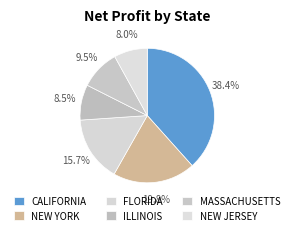

To the nearest percent, what is the difference between the NEW JERSEY and FLORIDA slice percentages?

8%